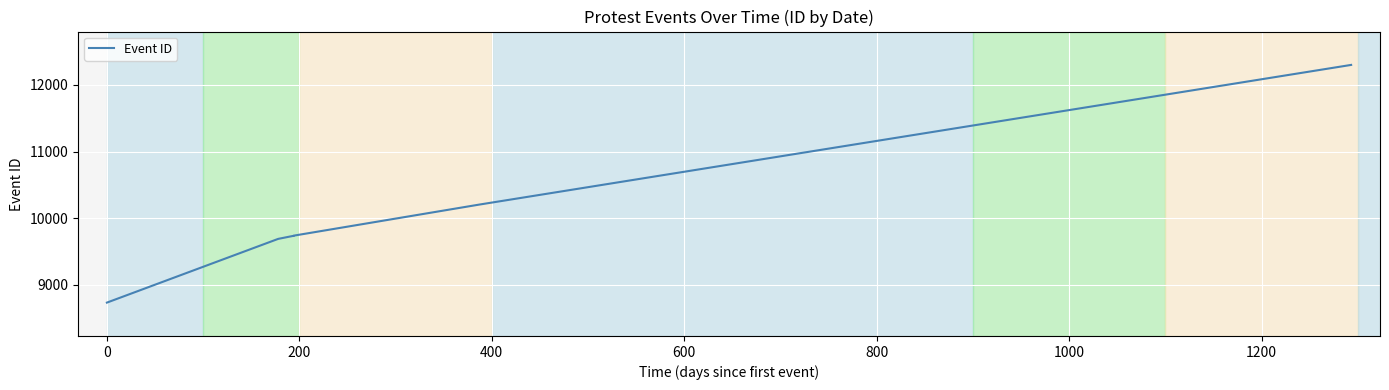

How many distinct data groups are displayed?

1